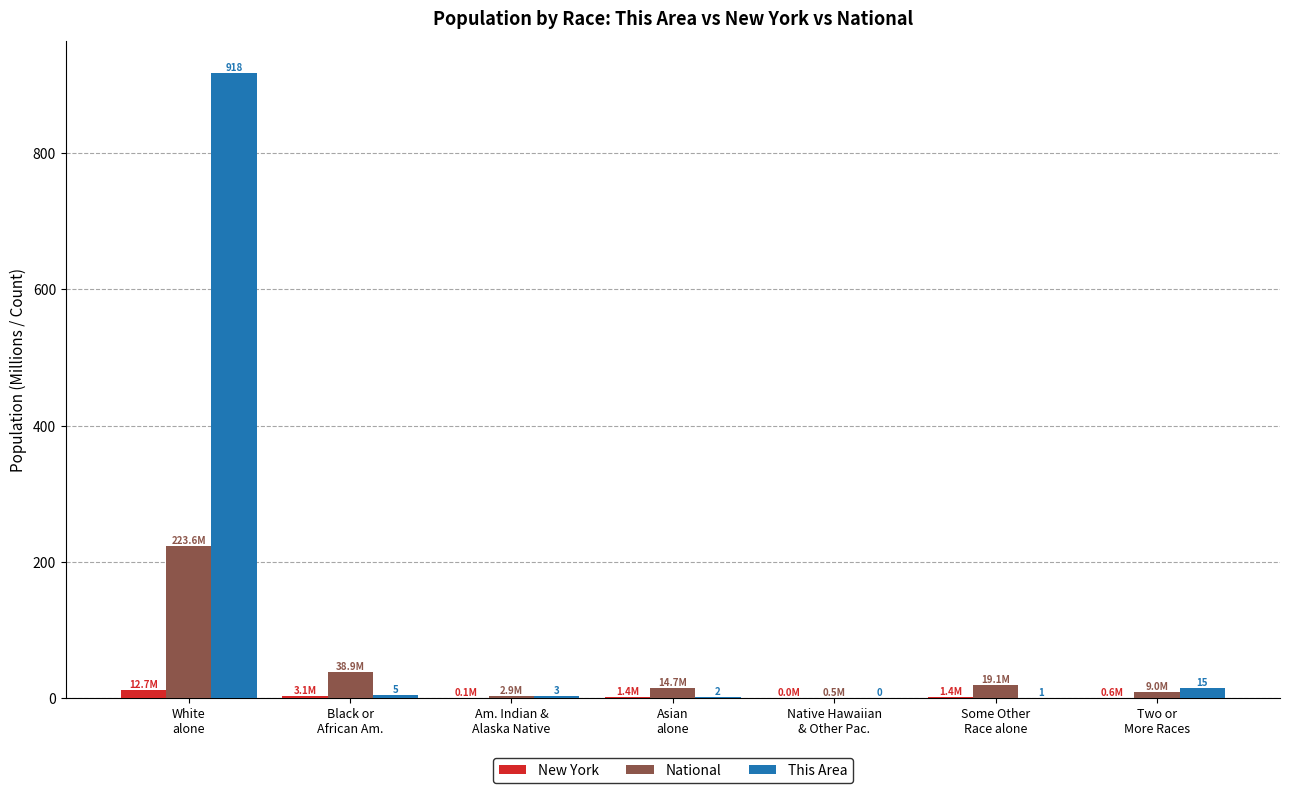

Which category has the highest value across all series?

White
alone